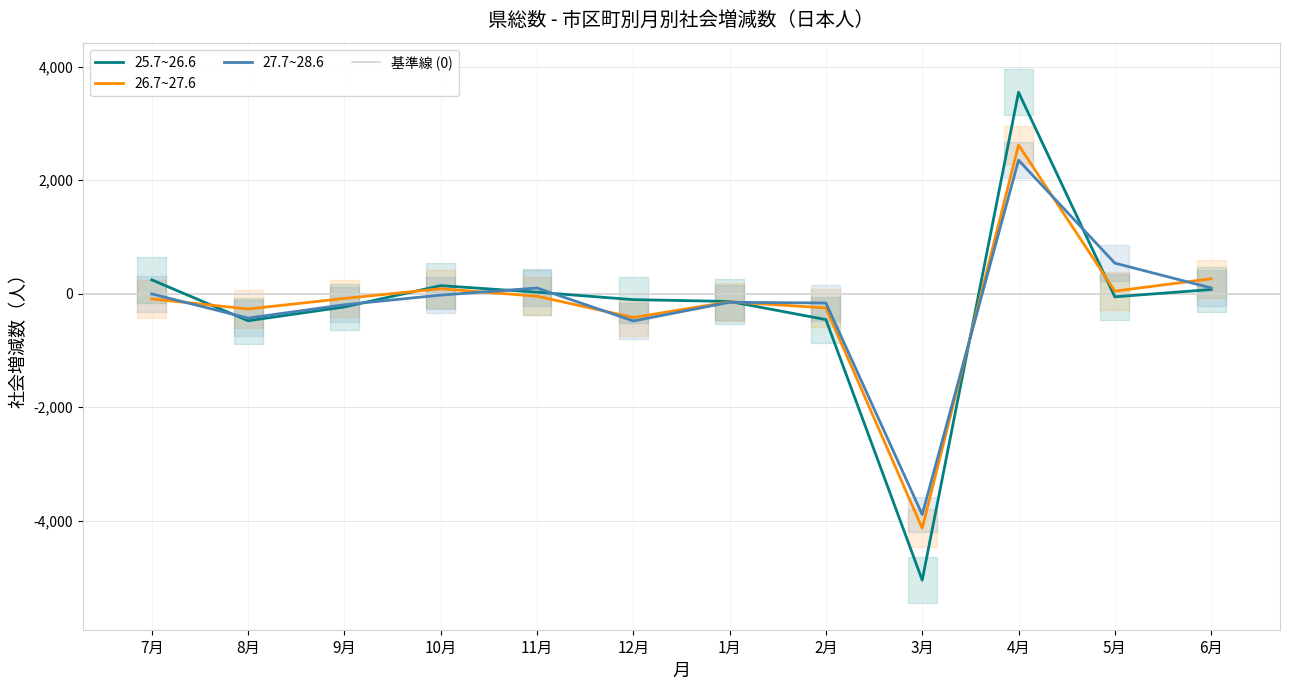

True or false: 25.7~26.6 has a value of 72 at 6月.

True